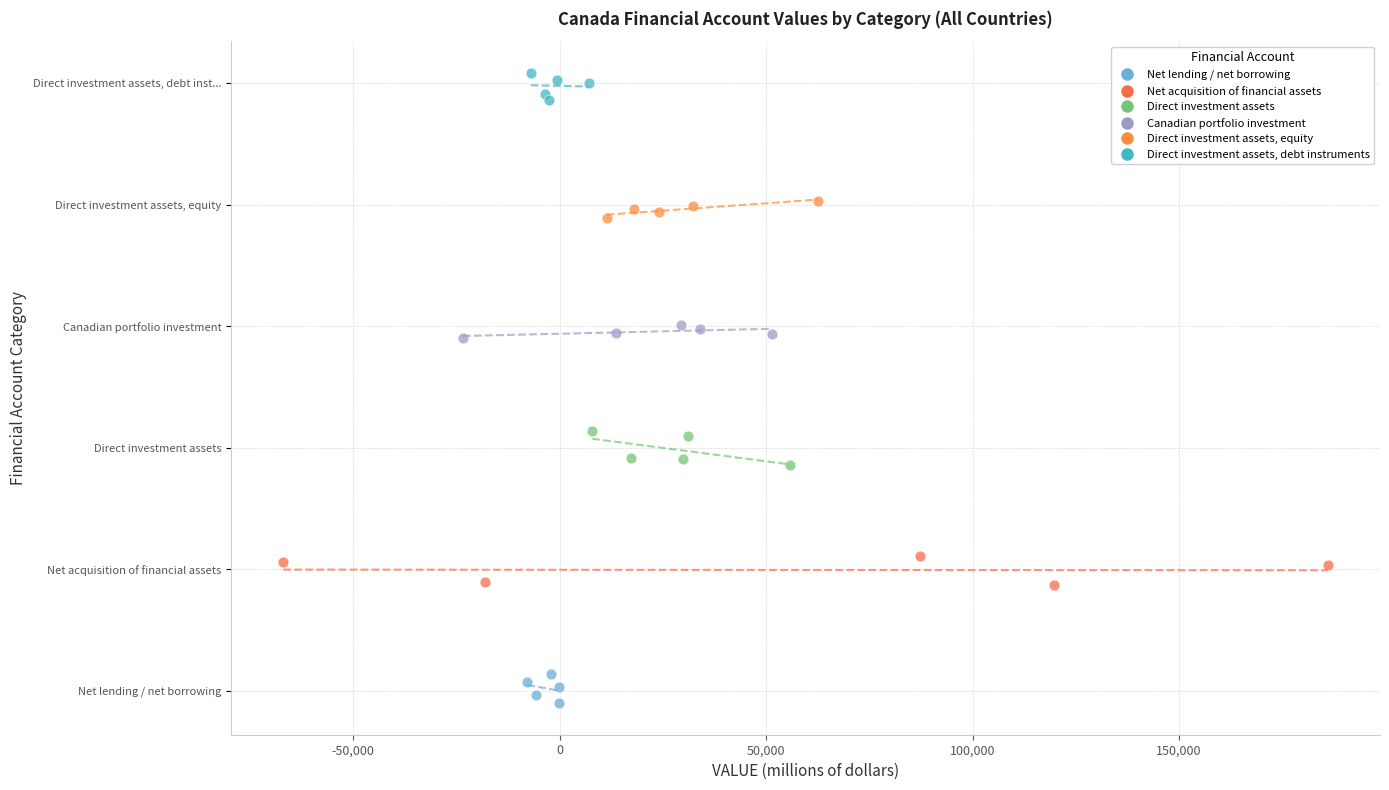

Which series reaches the minimum Y coordinate?

Net lending / net borrowing